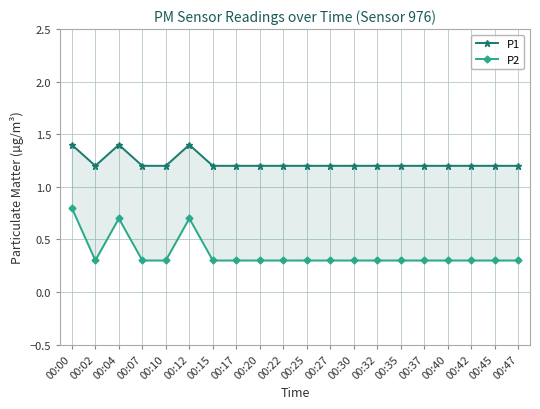

What is the sum of all P1 values?

24.6